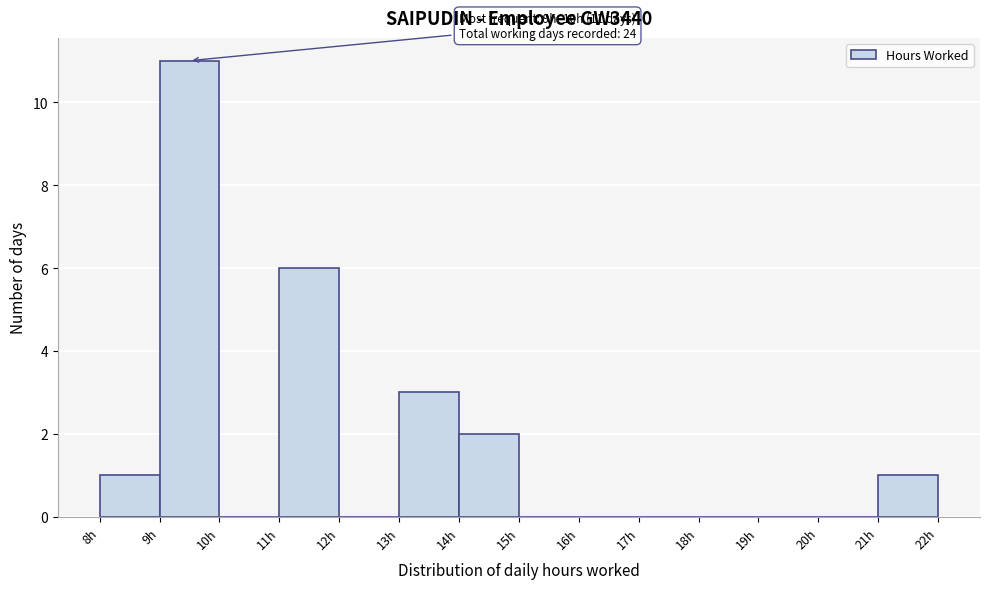

Over which range of the x-axis is the bar tallest?

9 to 10